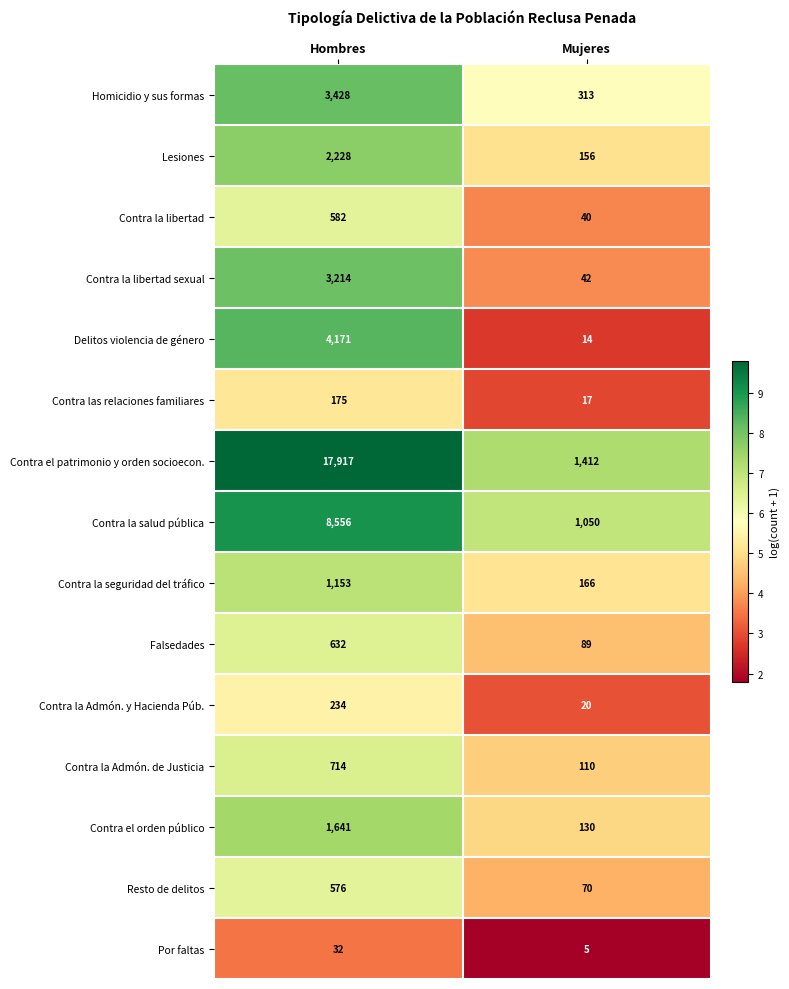

At which label is Homicidio y sus formas closest to 1870?

Mujeres